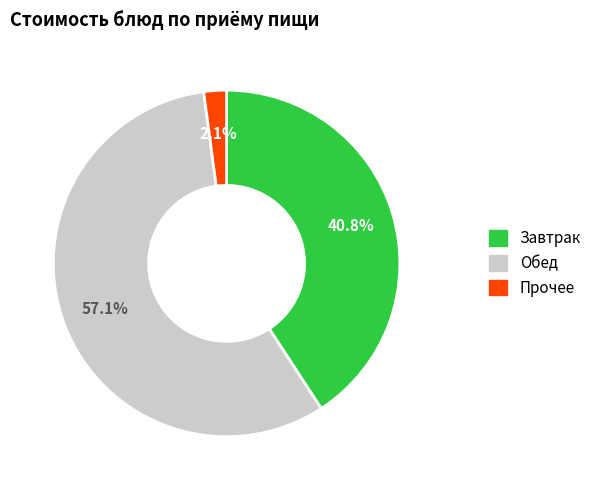

To the nearest percent, what is the difference between the largest and smallest slice percentages?

55%